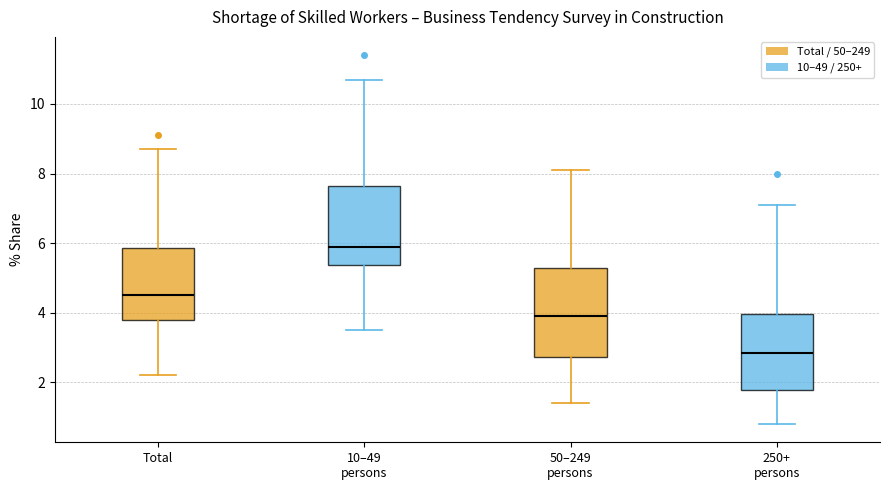

Where is the upper edge of the box for 50–249 persons on the y-axis? The values are not printed on the chart, so give them approximately, as read against the axis.

5.2